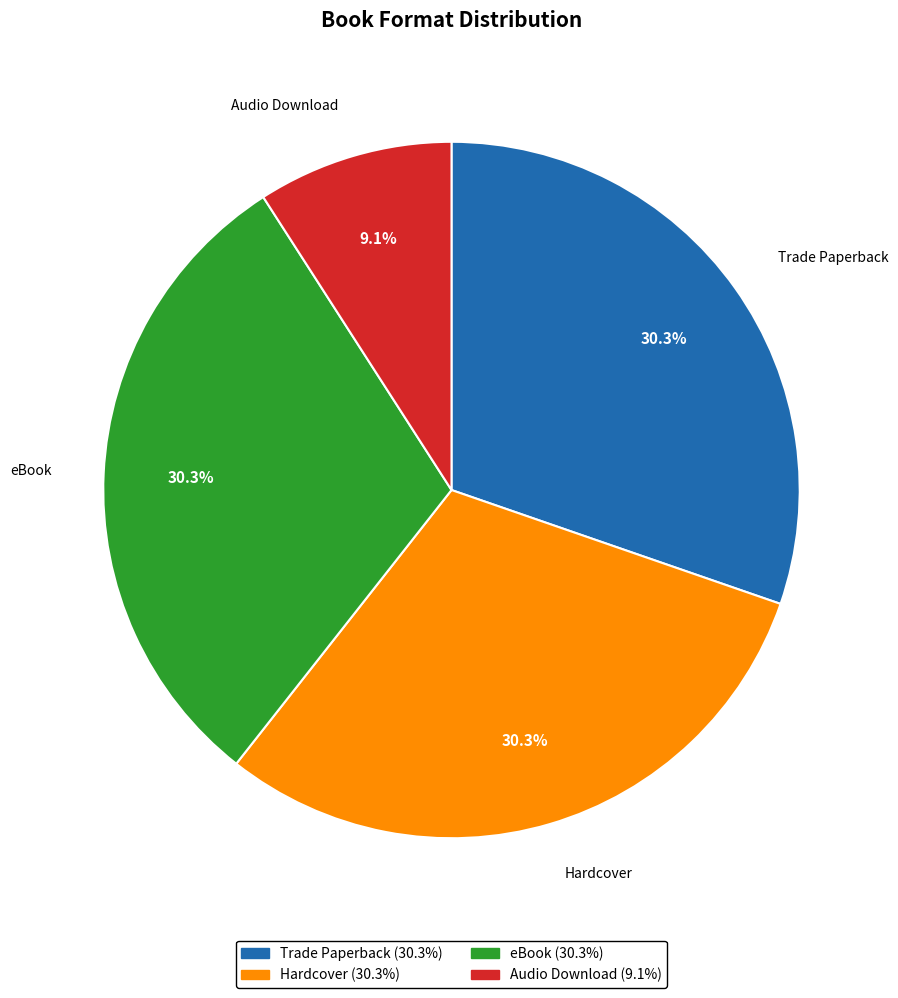

What is the ratio of the value at eBook to the value at Audio Download?

3.3